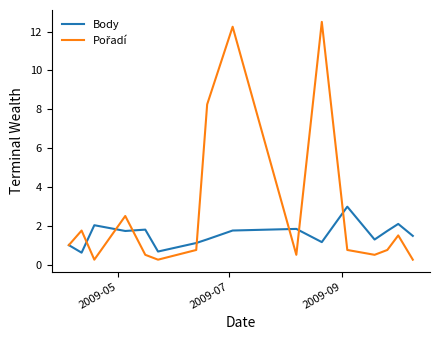

What is the minimum value for Body?

0.6